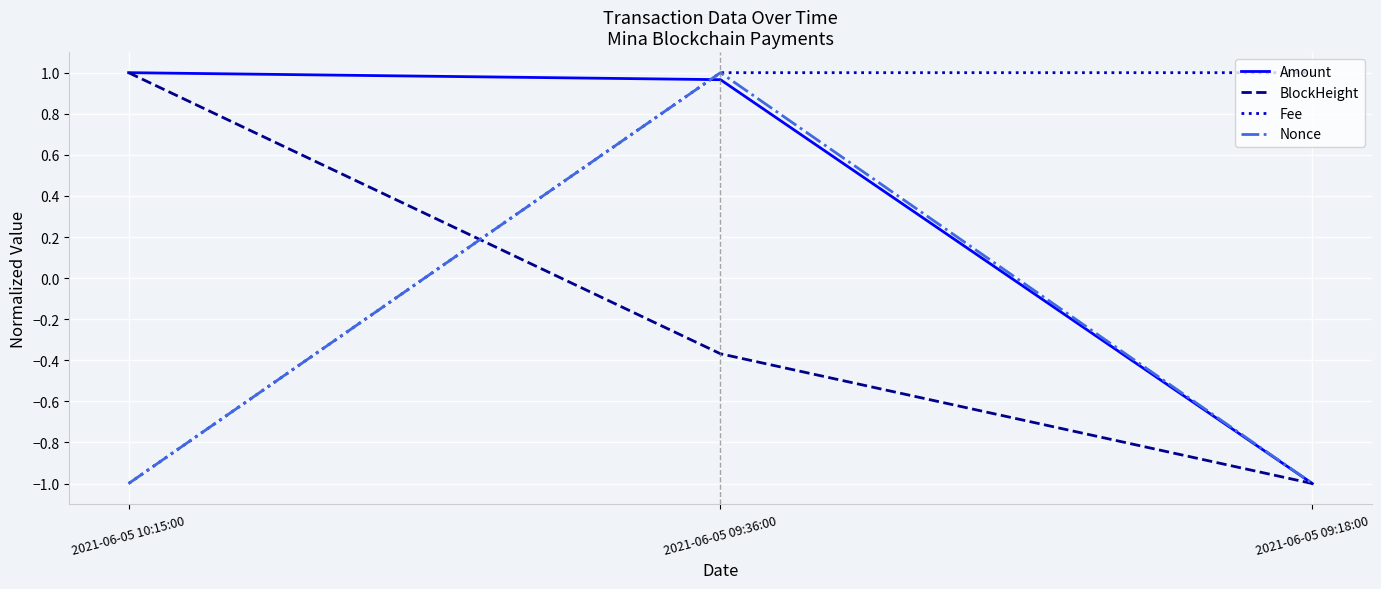

What is the difference between the highest and lowest values at 2021-06-05 09:36:00?

1.4